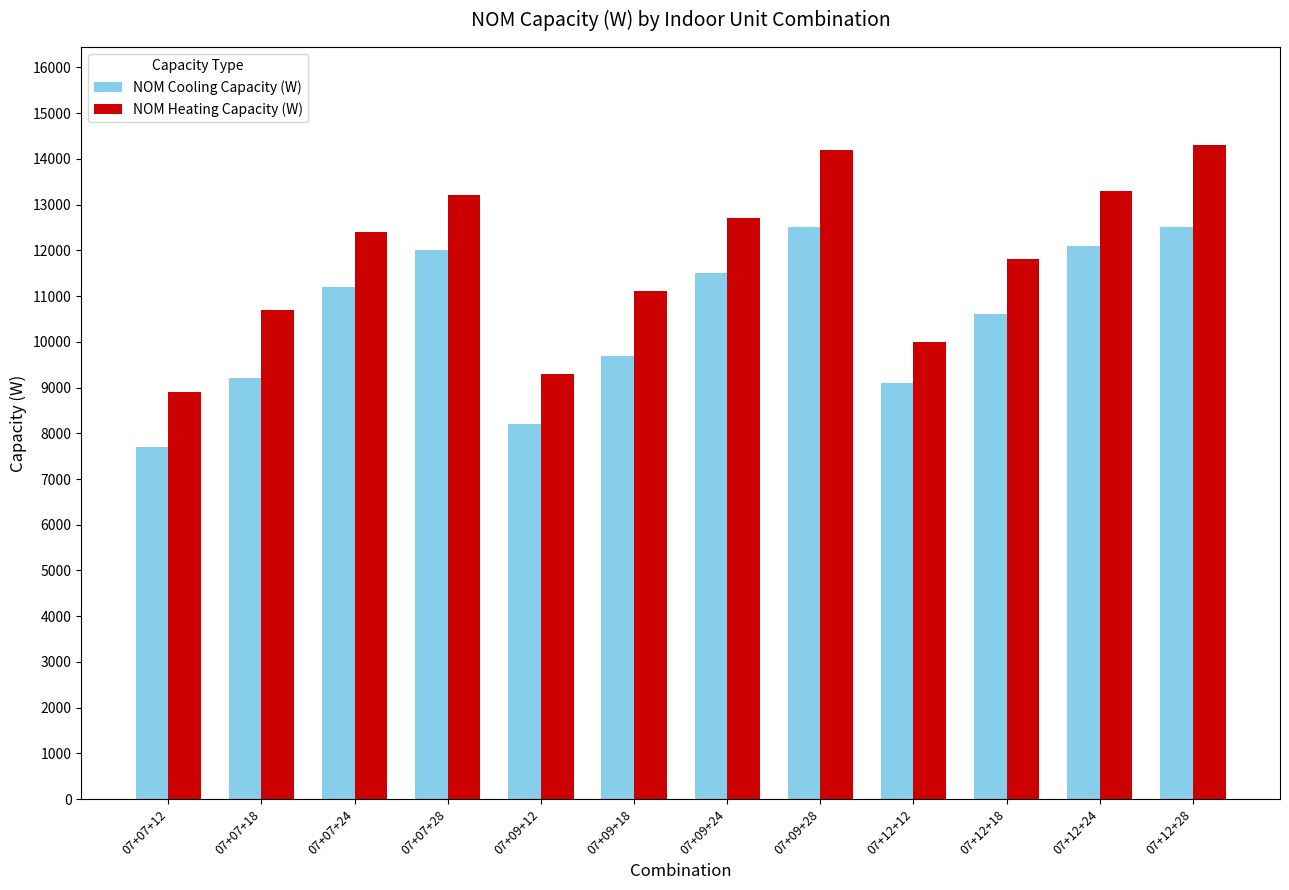

What is the value of the NOM Cooling Capacity (W) bar at the 7th from the left?

11500